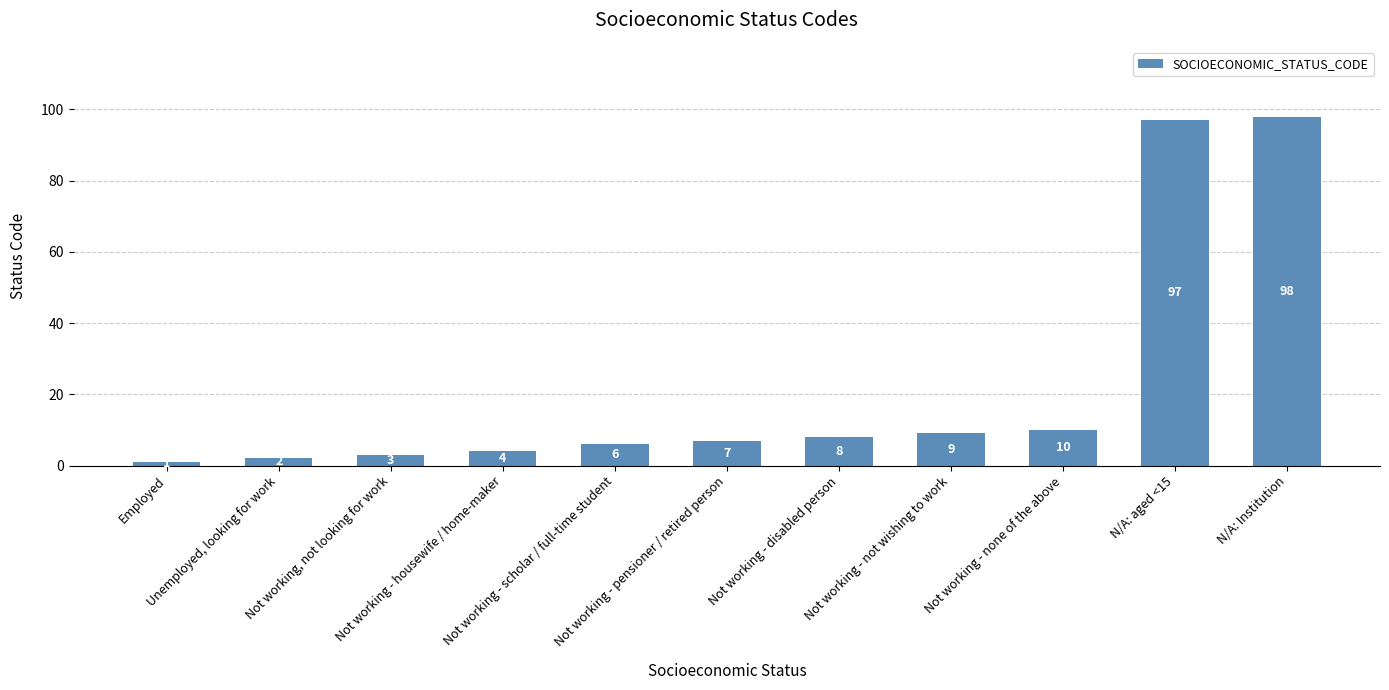

What position from the left is Employed?

1